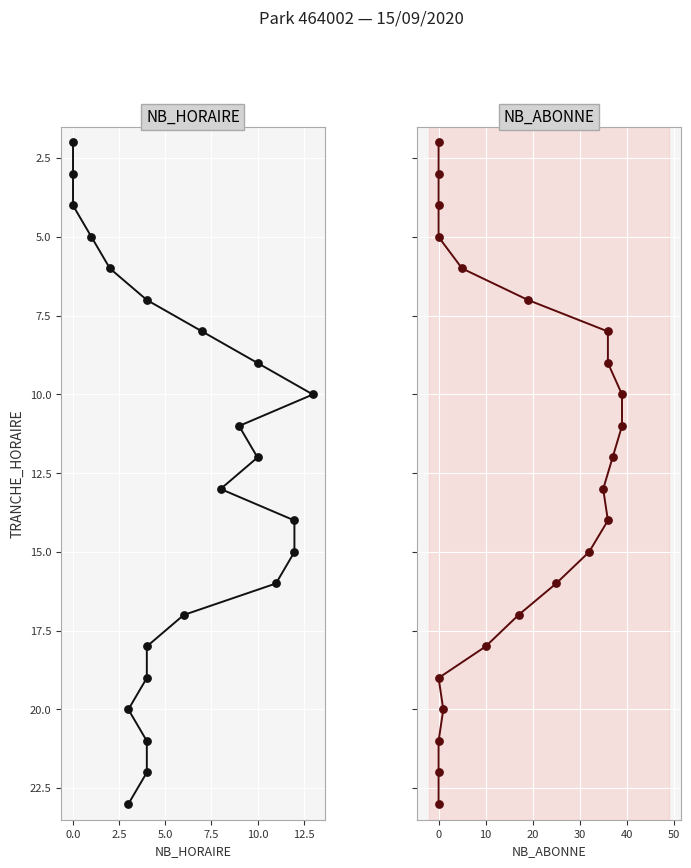

Which series has the largest Y range (max minus min)?

NB_HORAIRE